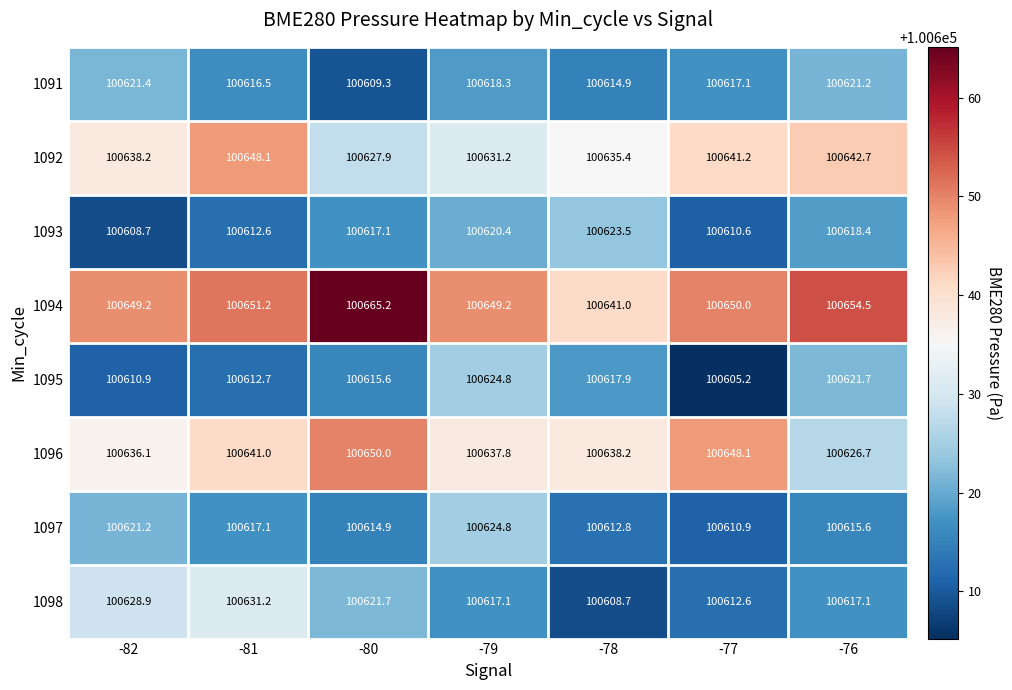

What is the sum of the 1091 values at -80 and -77?

201226.4